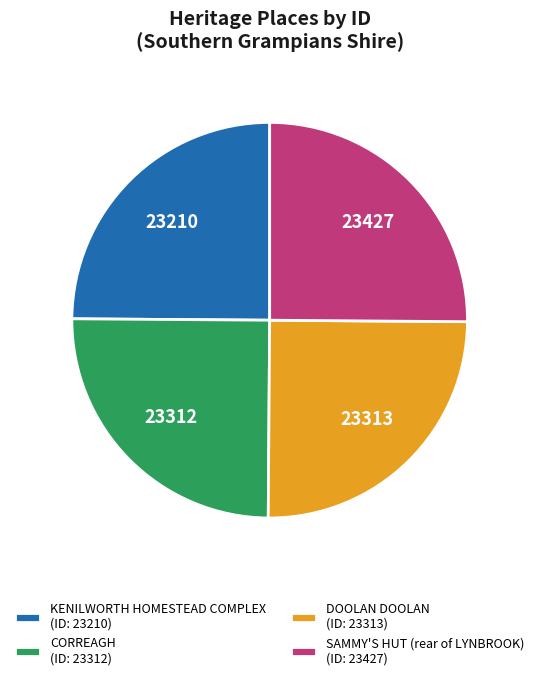

Is it true that KENILWORTH HOMESTEAD COMPLEX (ID: 23210) is 25% of the pie?

True